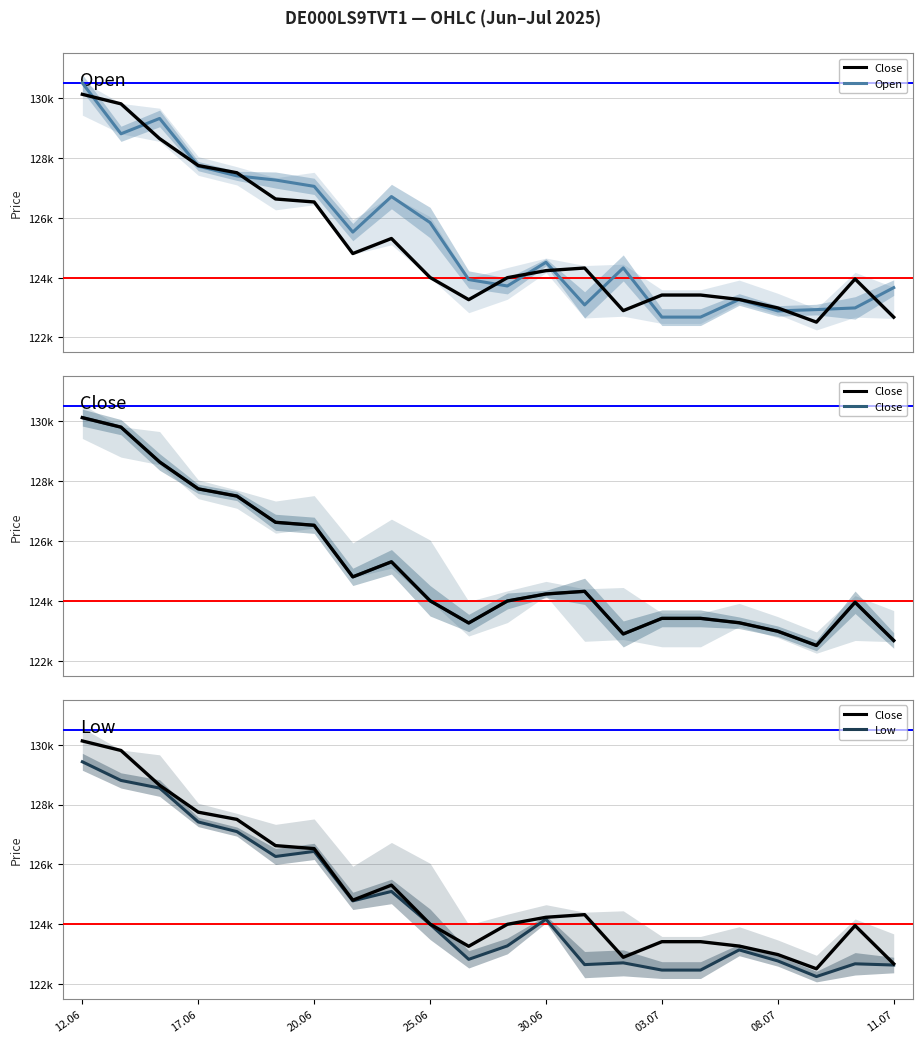

At which category is the sum across all series the highest?

12.06